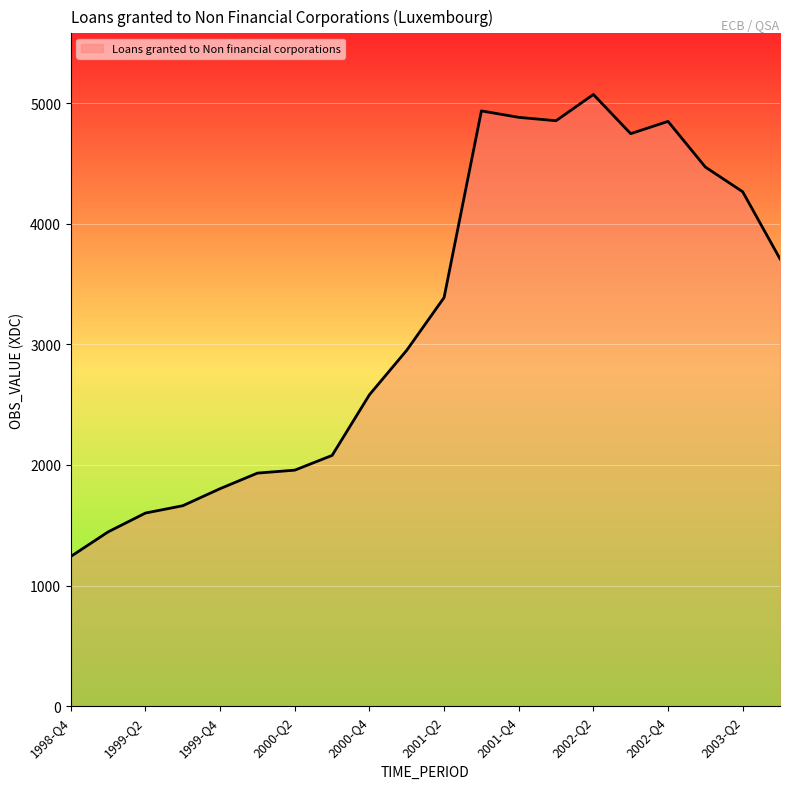

What is the difference between the maximum and minimum values?

3829.5